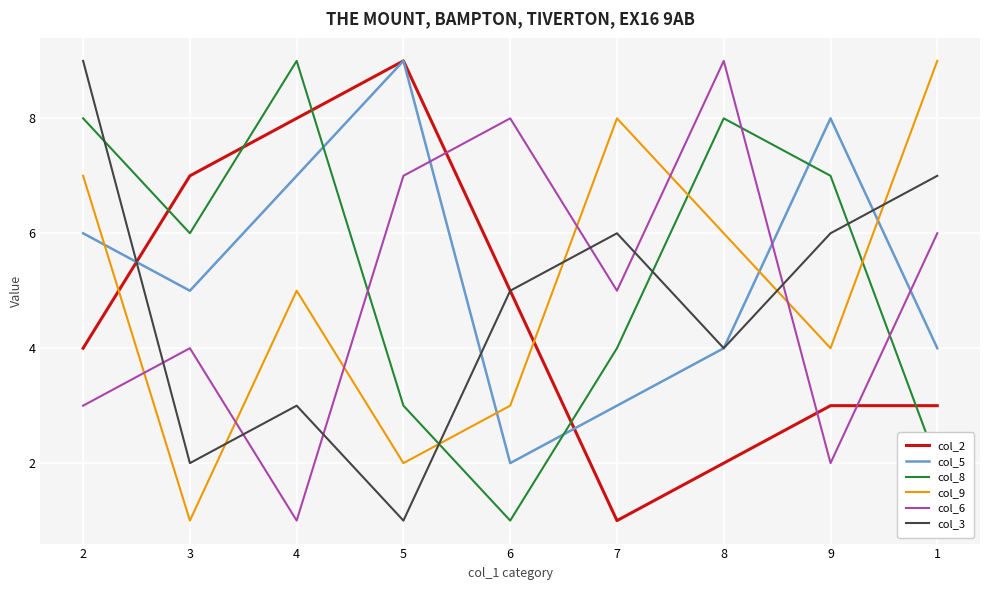

Is it true that col_5 equals 9 at 5?

True